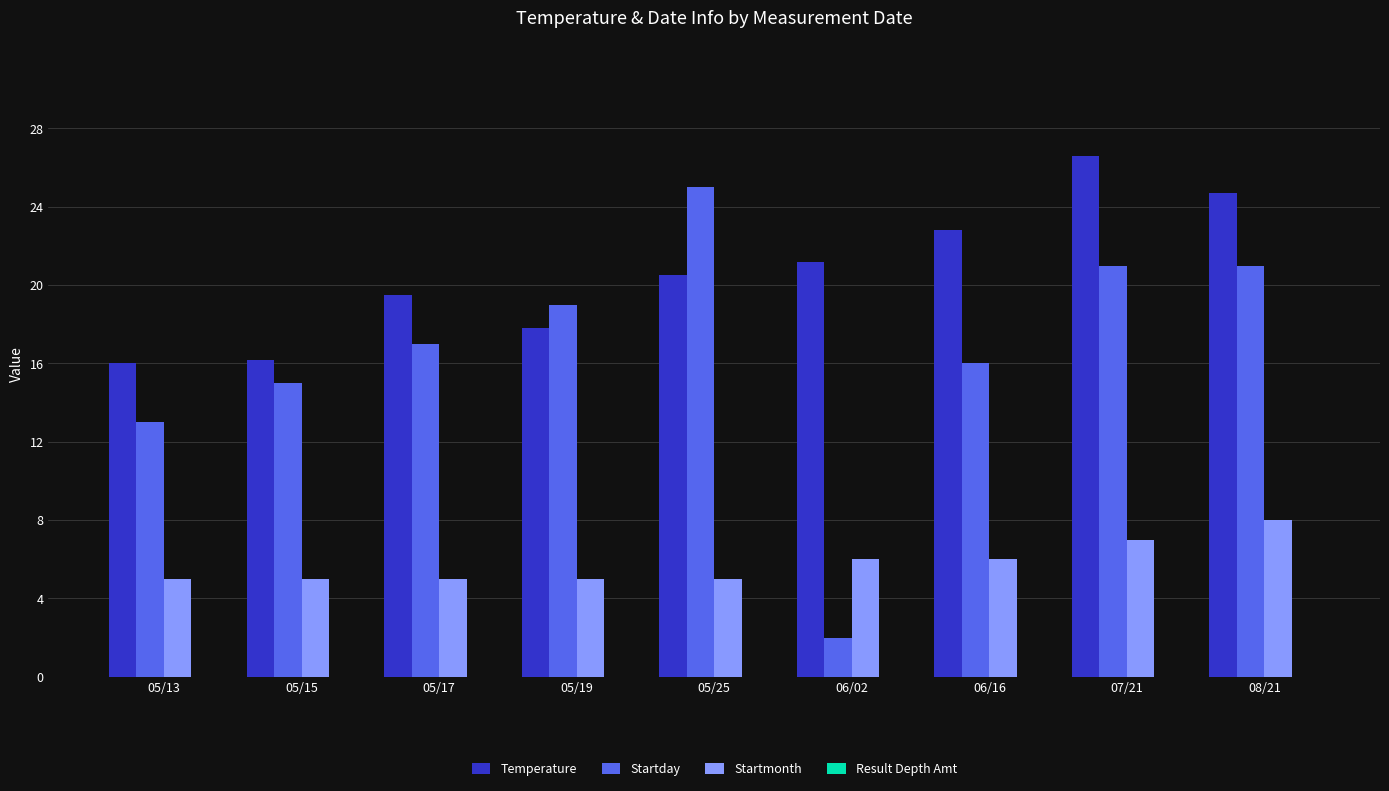

What is the value of the Startday bar at the 6th from the left?

2.0